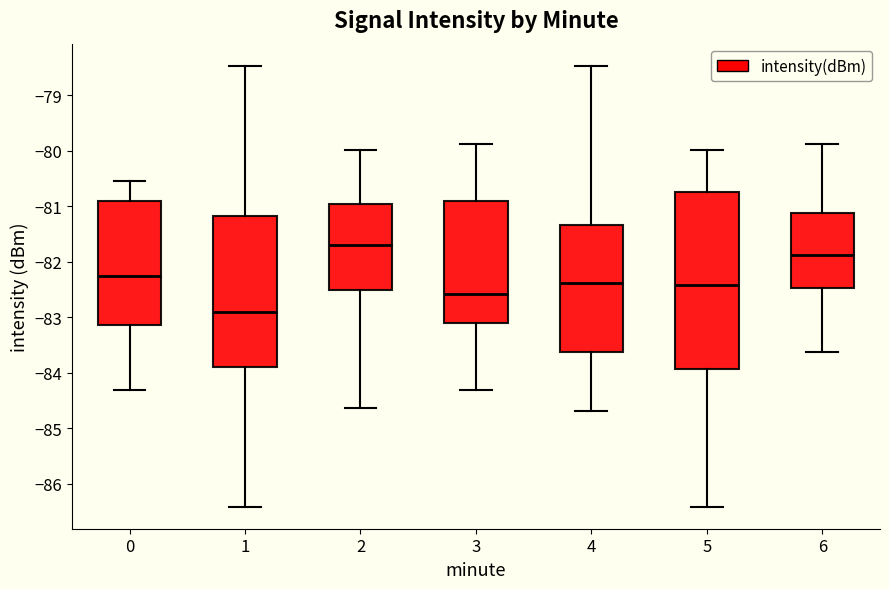

Which box is the tallest, from its lower edge to its upper edge?

5